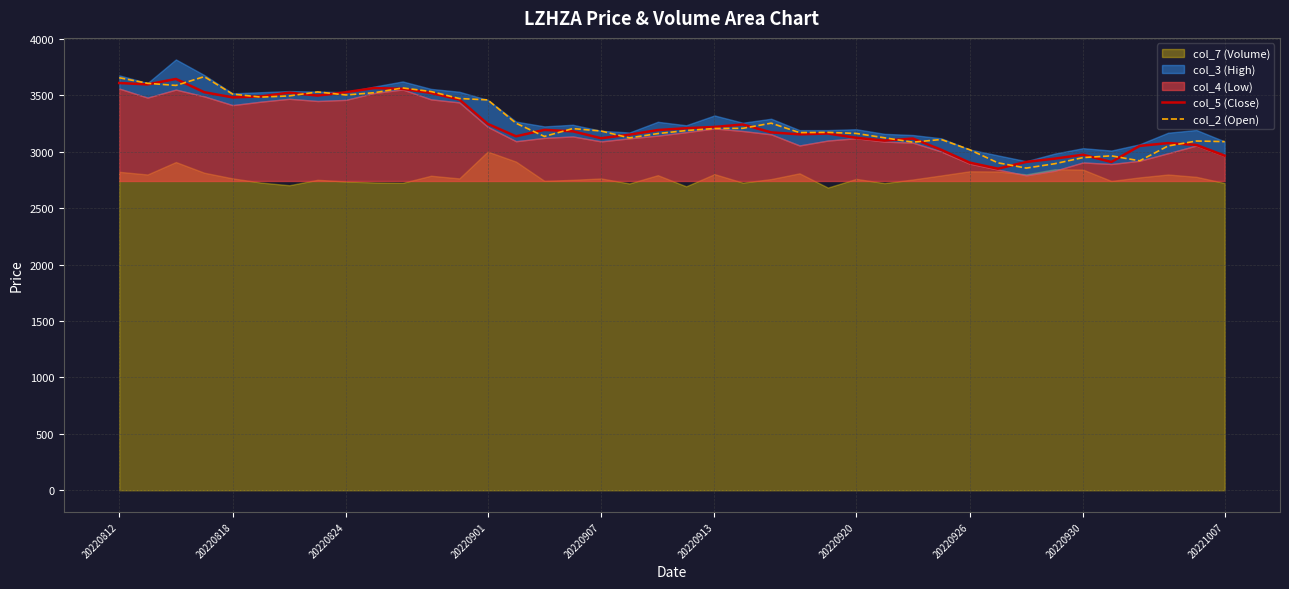

What is the difference between the col_5 (Close) values at 20220926 and 27?

399.0